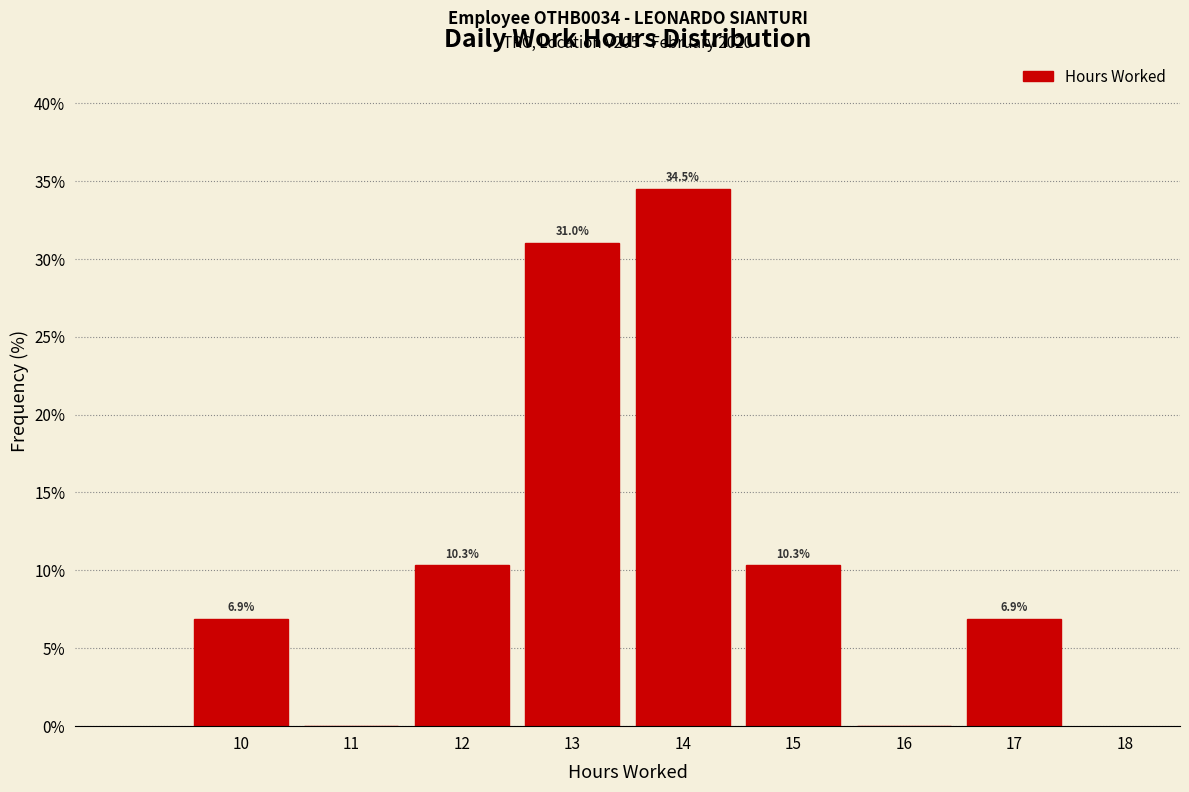

Which range on the x-axis has the tallest bar?

13.5 to 14.5